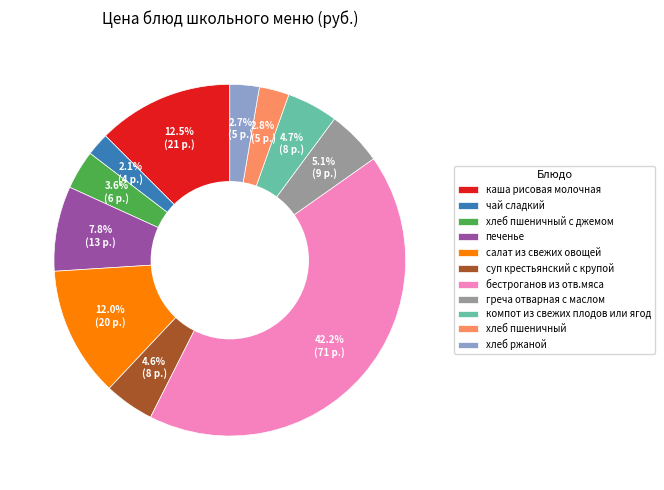

To the nearest percent, what portion does греча отварная с маслом represent?

5%